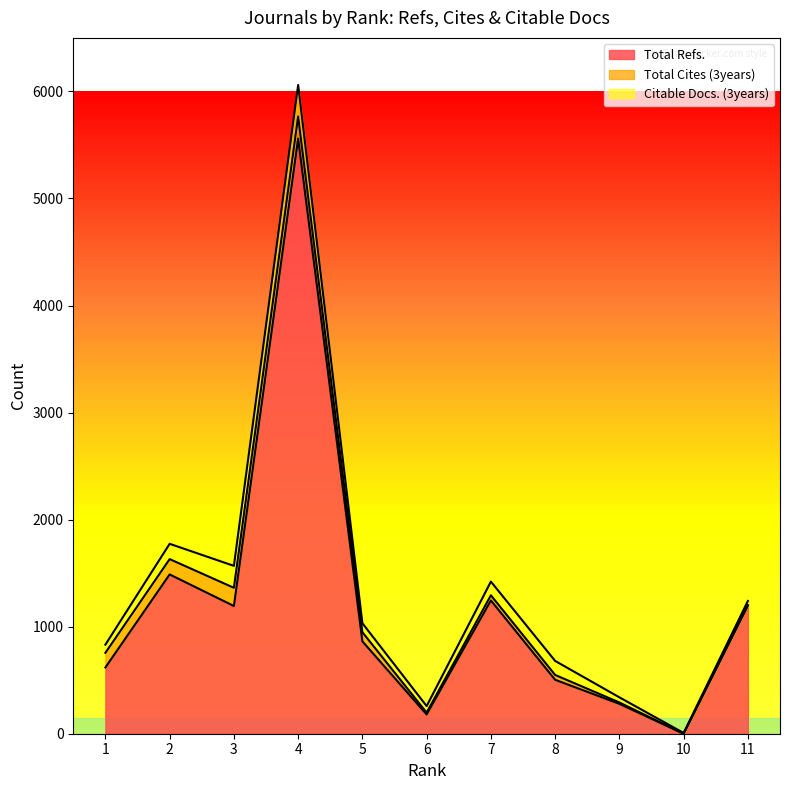

How many data points in Total Refs. are less than 863?

5